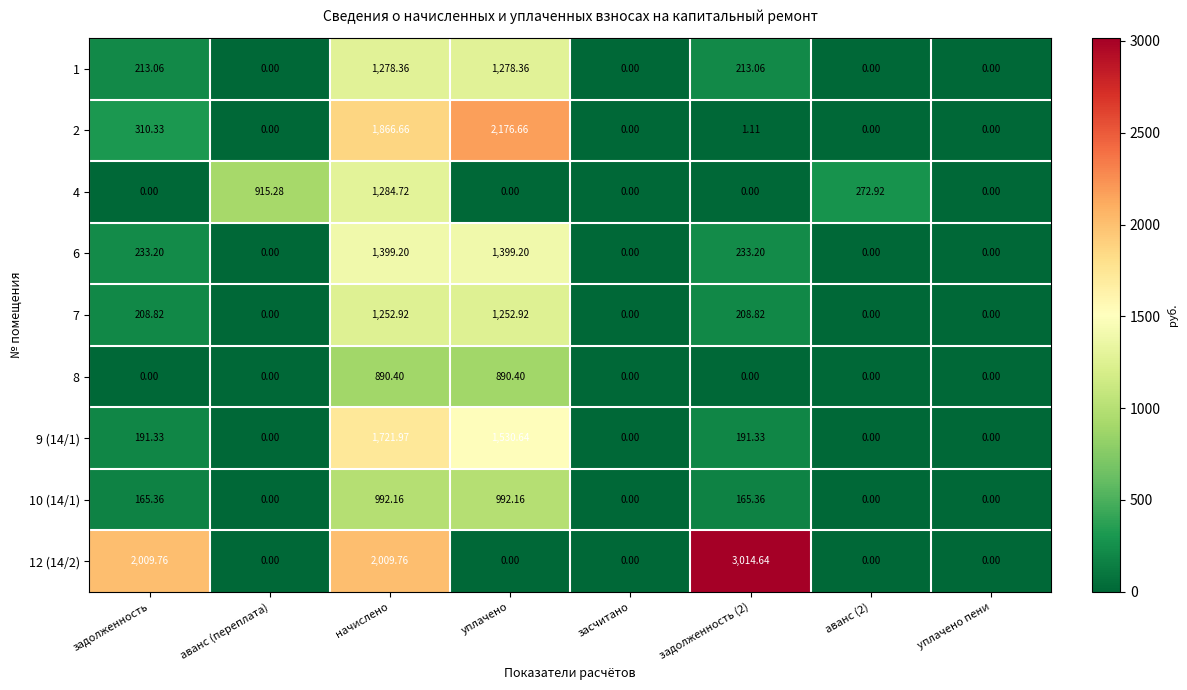

At which category is the sum across all series the highest?

начислено